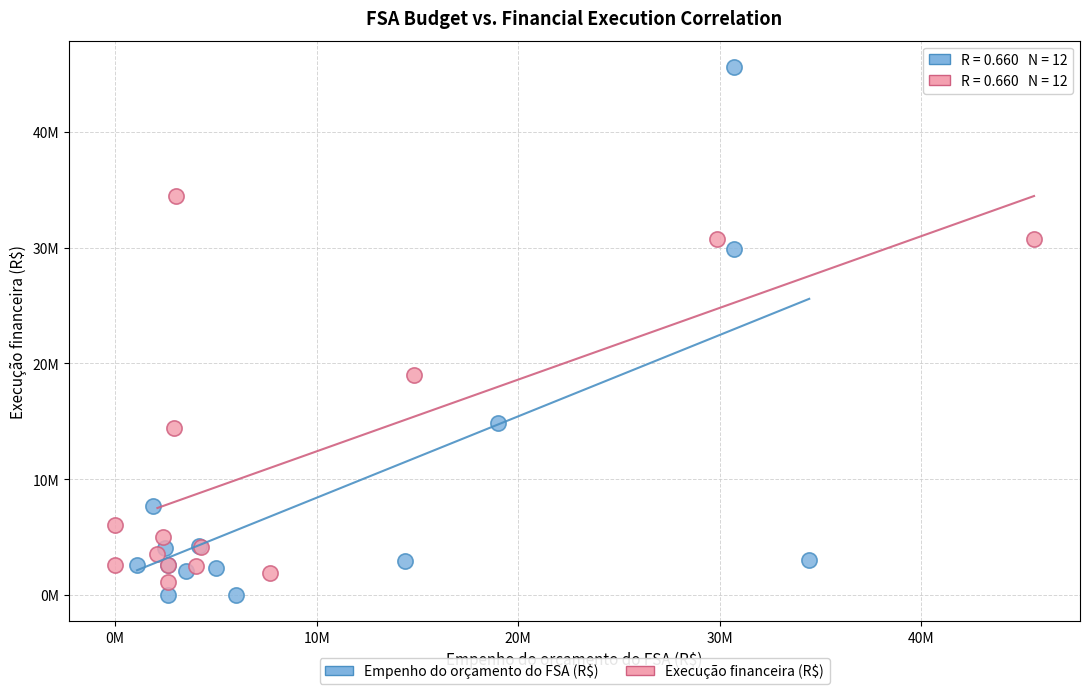

Which series has the largest Y range (max minus min)?

Empenho do orçamento do FSA (R$)